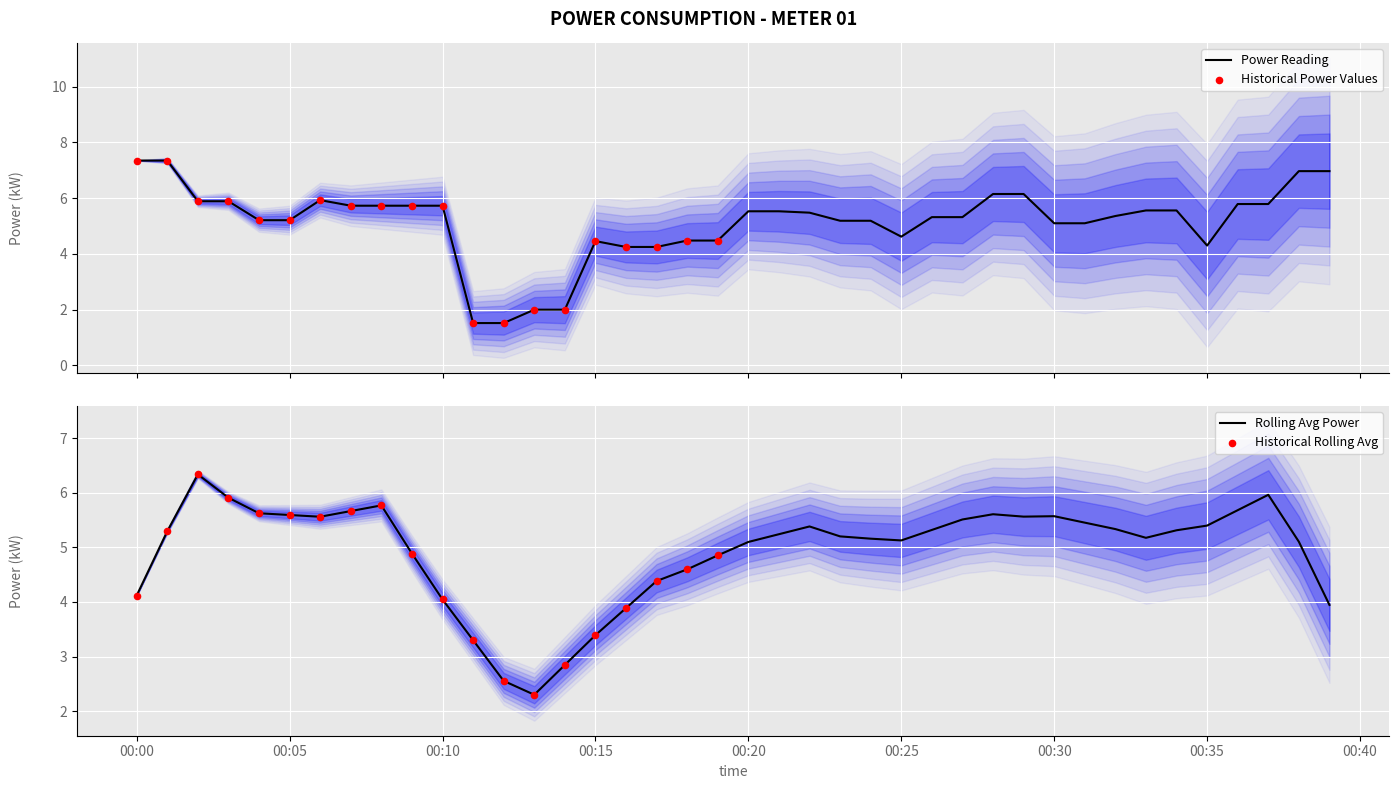

Approximately how many times larger is the value at 00:07 compared to 00:06?

1.0